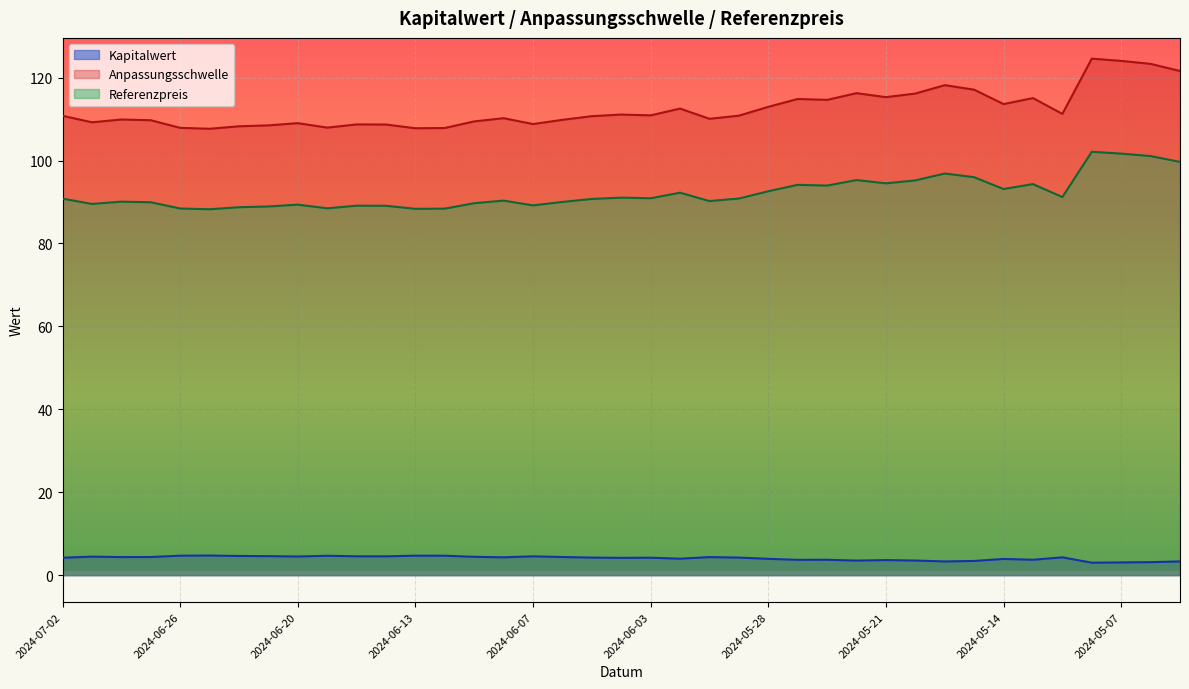

At which category does Kapitalwert reach its first local valley?

2024-06-28